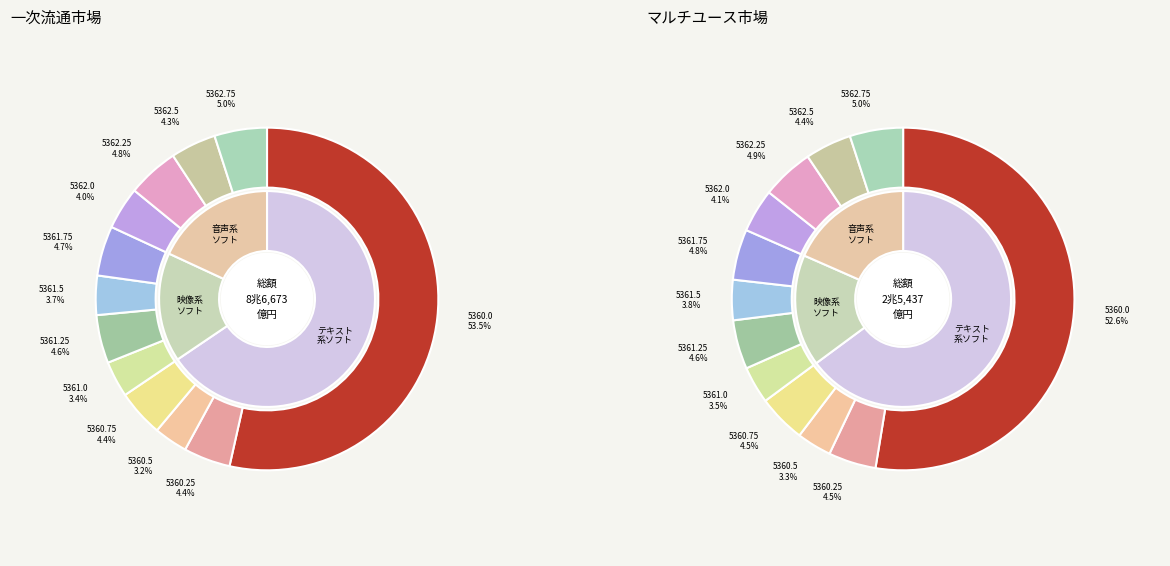

Approximately how many times larger is the value at 5360.5 compared to 5361.0?

0.9